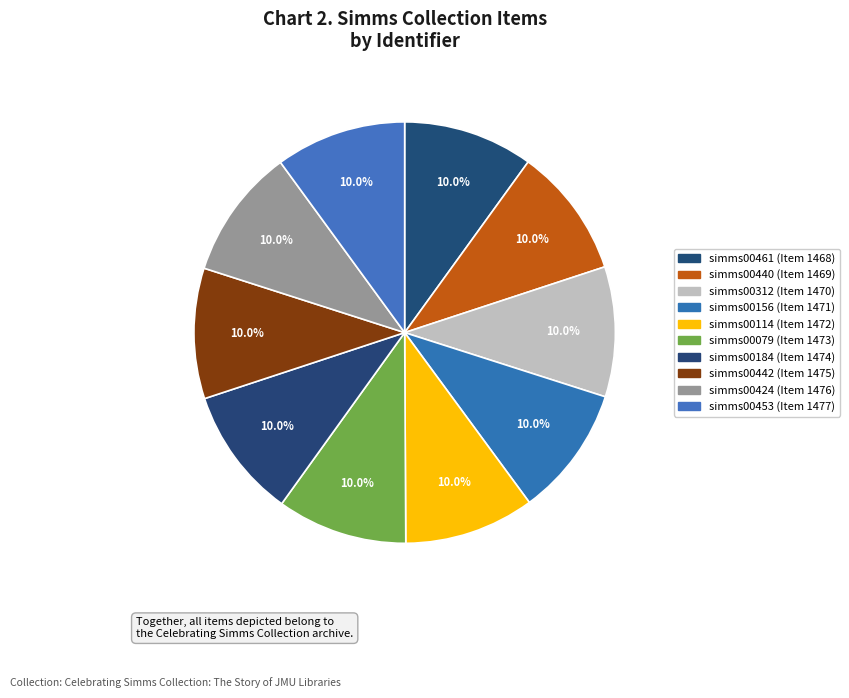

Count the number of slices in the pie.

10